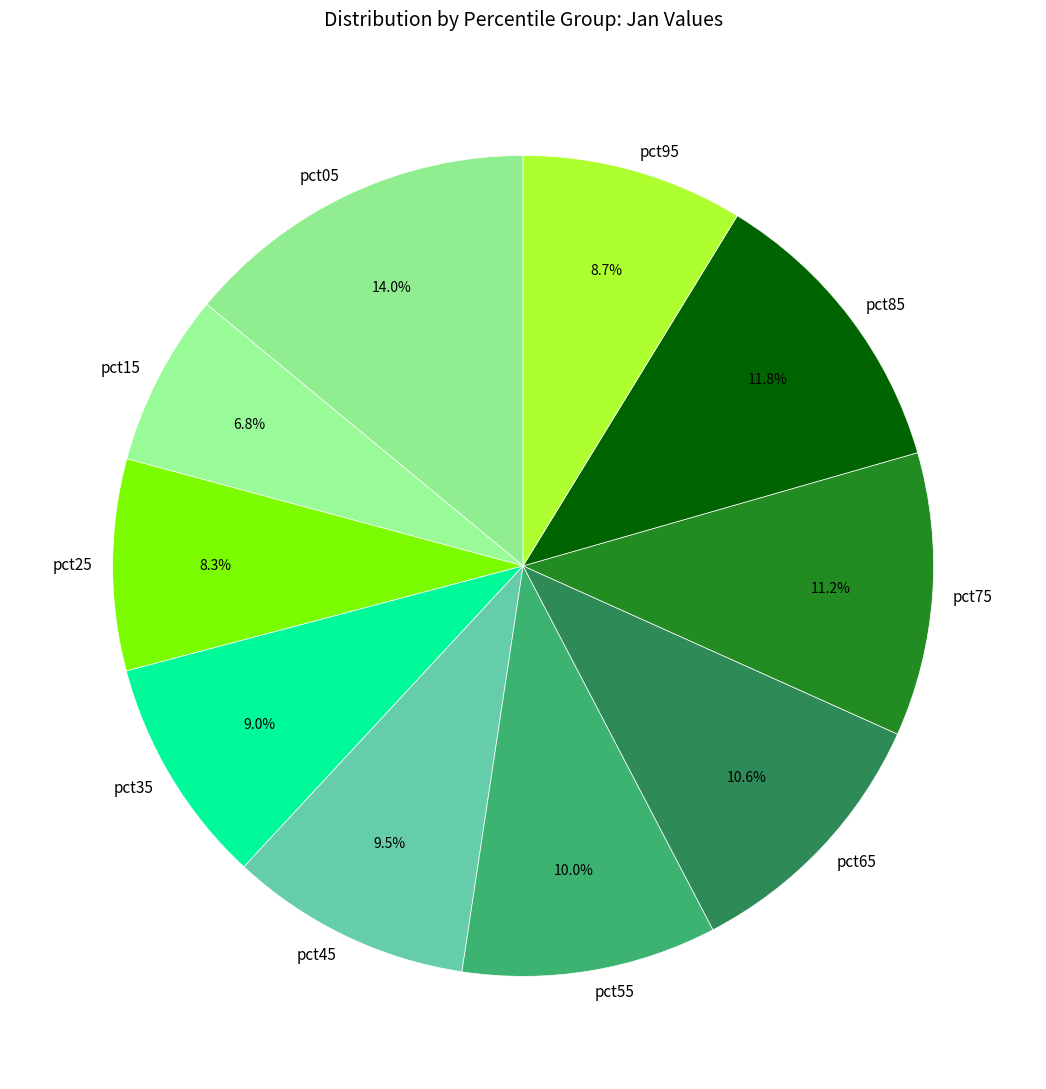

How many slices are in this pie chart?

10